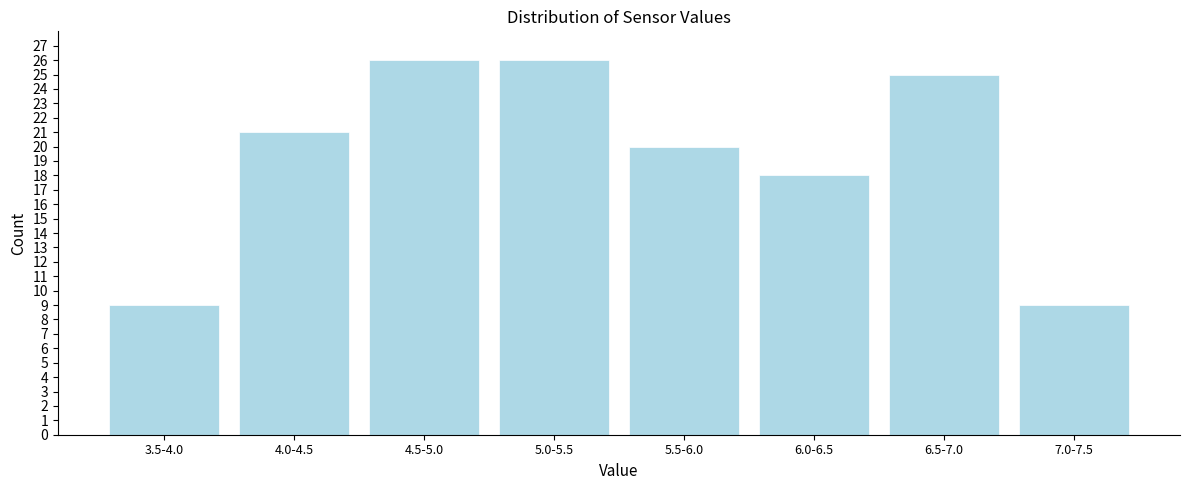

Reading left to right, list all the values displayed in this chart.

9	21	26	26	20	18	25	9